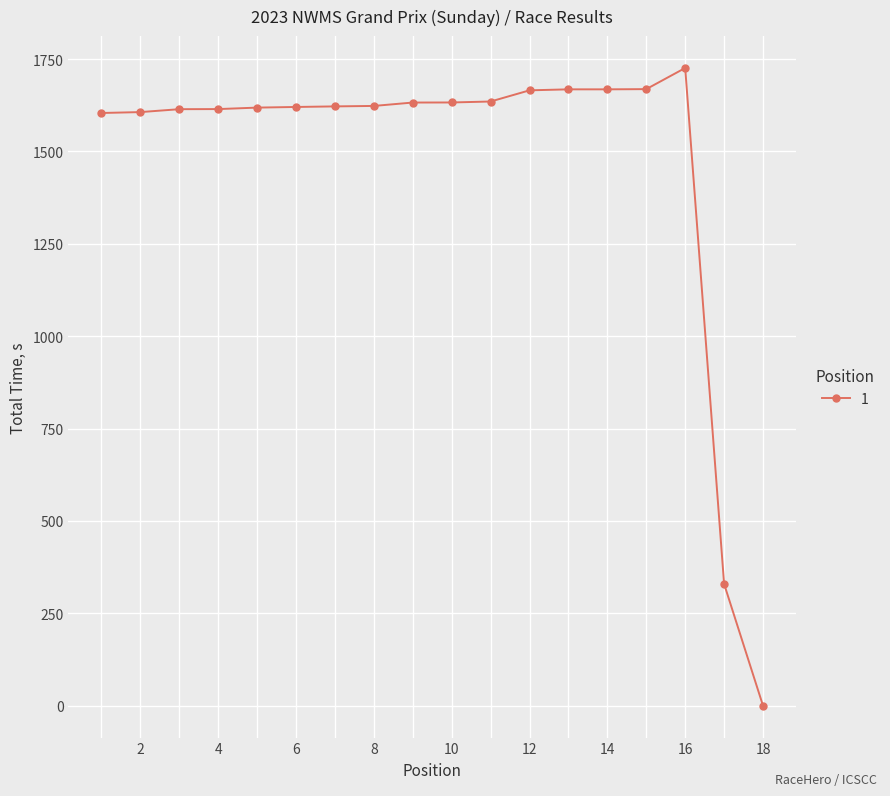

How many data points are above 1623?

9